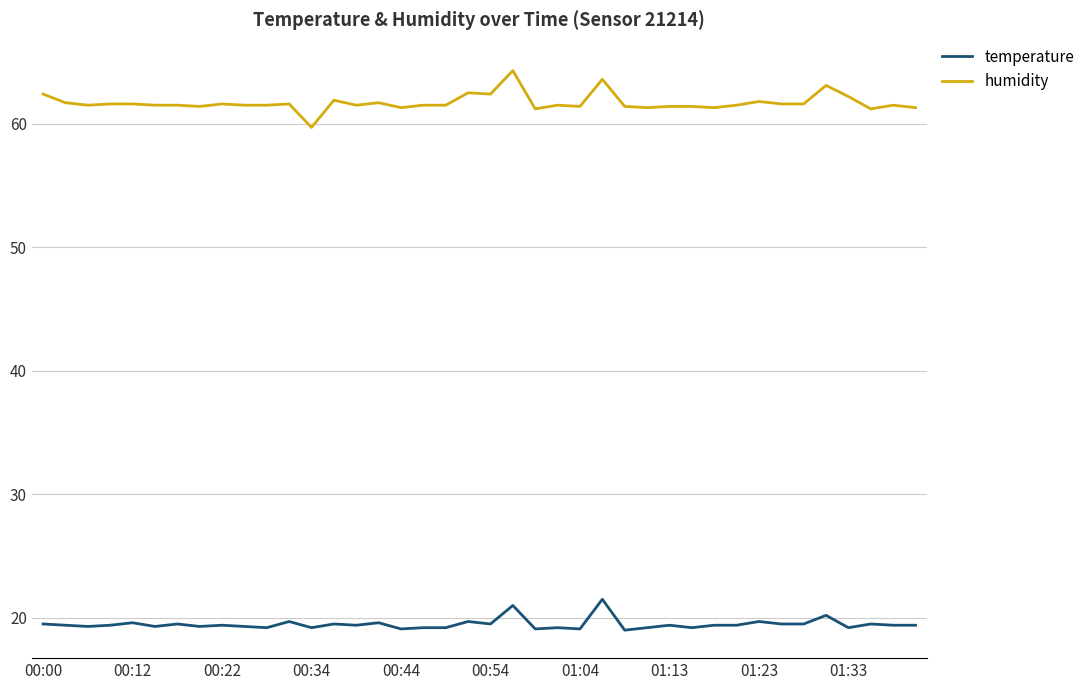

What is the difference between the maximum and minimum values in the temperature series?

2.5